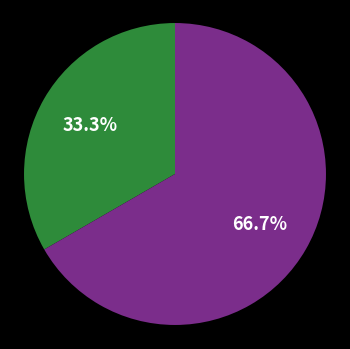

Does any single category account for the majority?

Yes